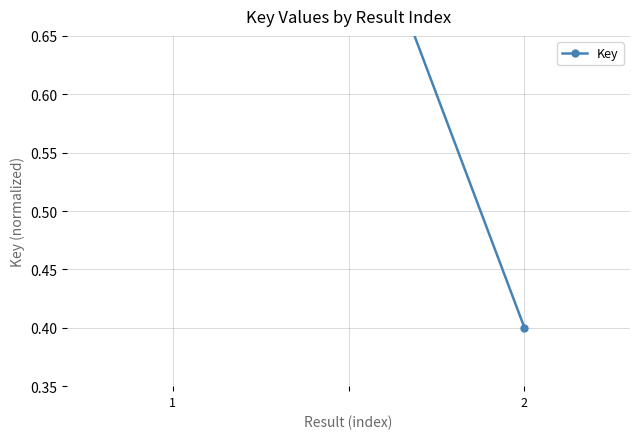

What is the maximum value shown in the chart?

0.8